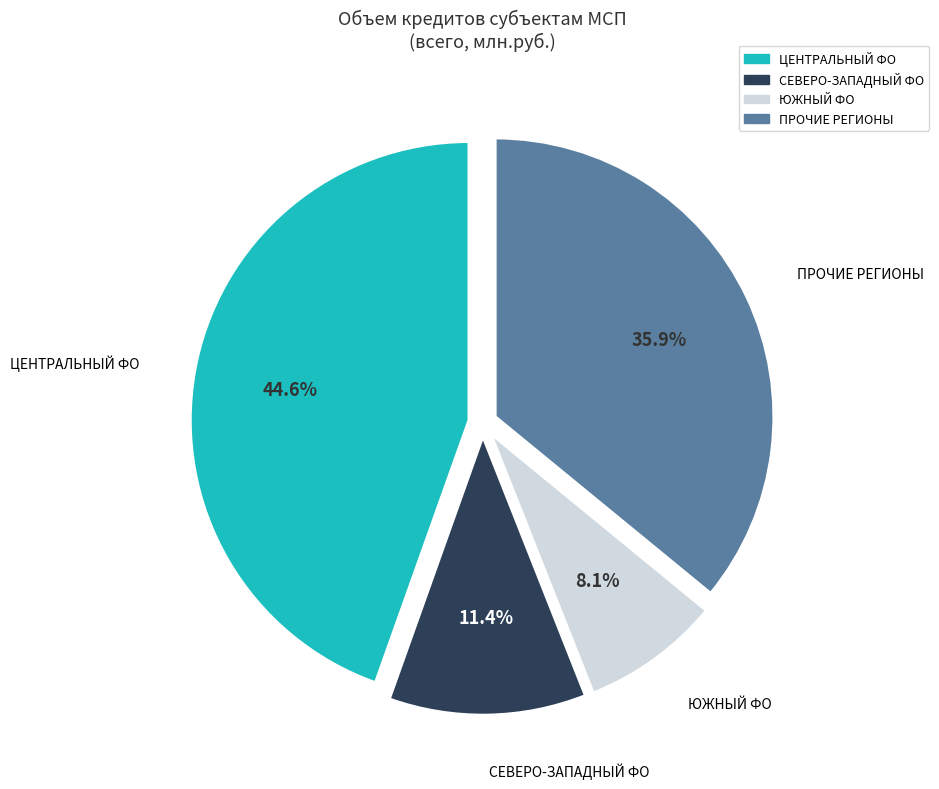

Does any single category account for the majority?

No